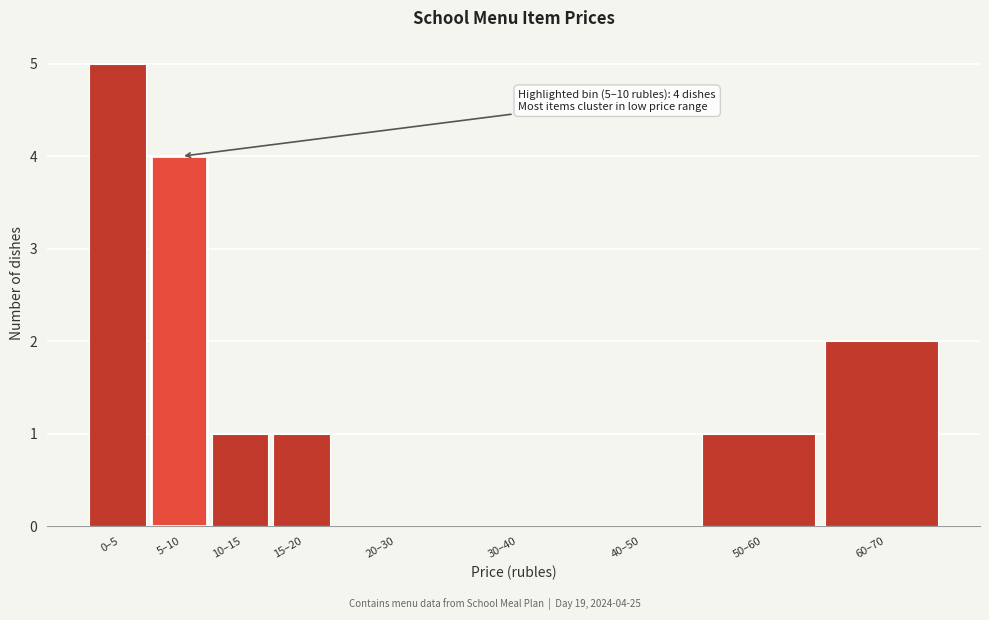

Reading left to right, transcribe all the data shown in this chart.

0–5=5	5–10=4	10–15=1	15–20=1	20–30=0	30–40=0	40–50=0	50–60=1	60–70=2